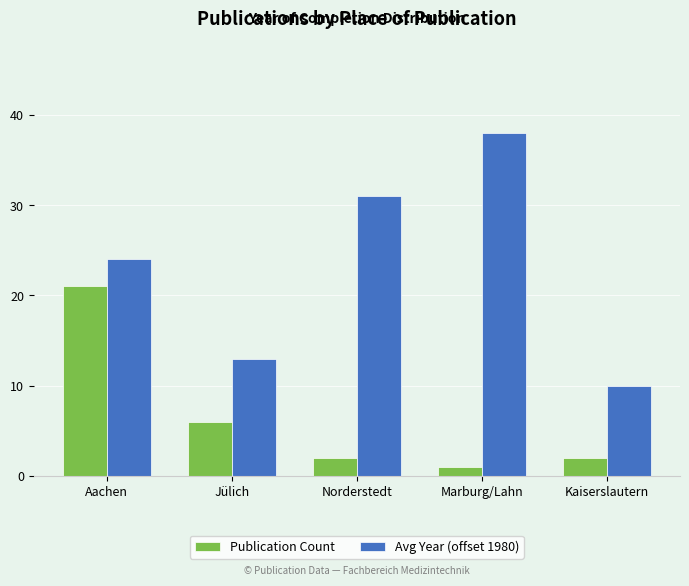

Does the chart contain stacked bars?

No